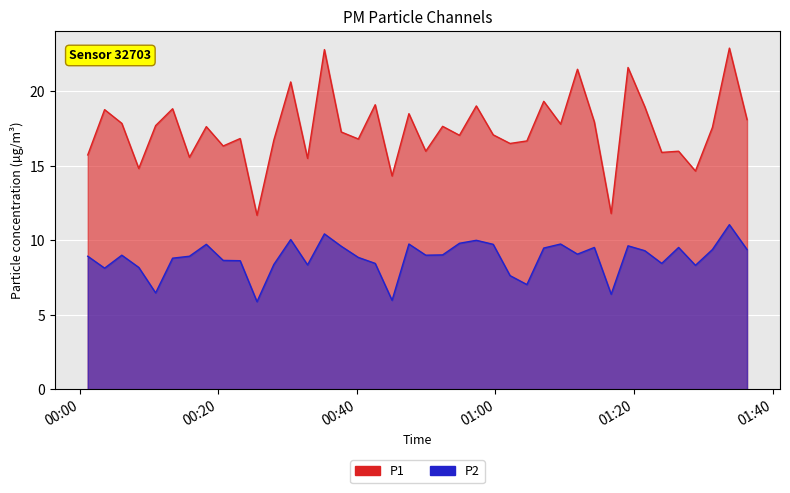

How many categories are shown in the chart?

40